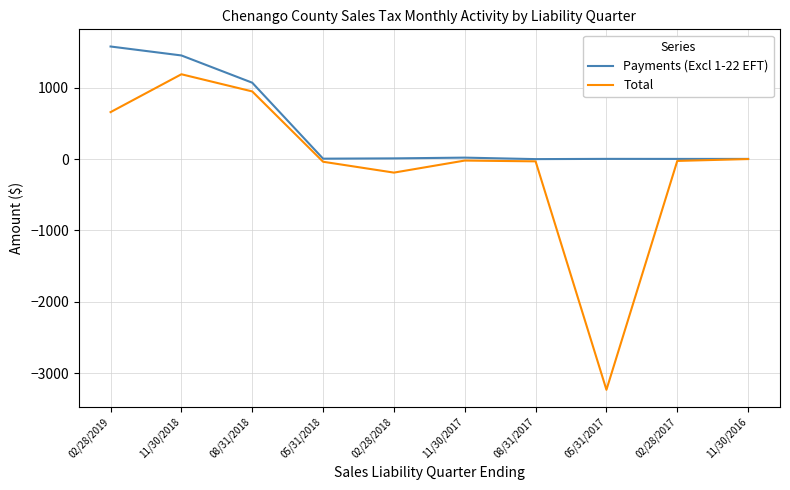

What is the difference between the highest and lowest values at 02/28/2019?

920.3